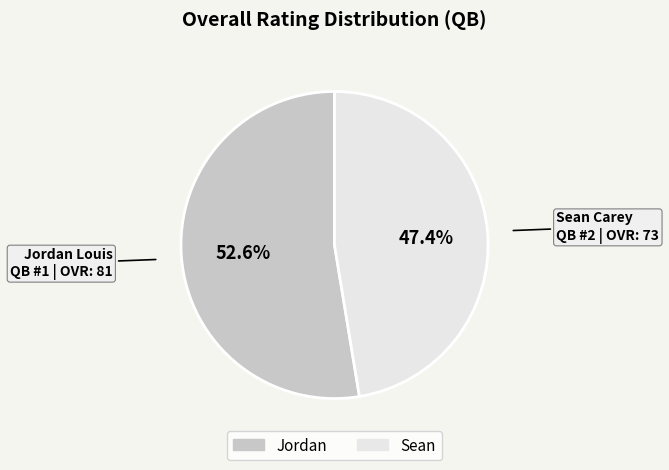

The Jordan slice represents 58% of the pie. True or false?

False